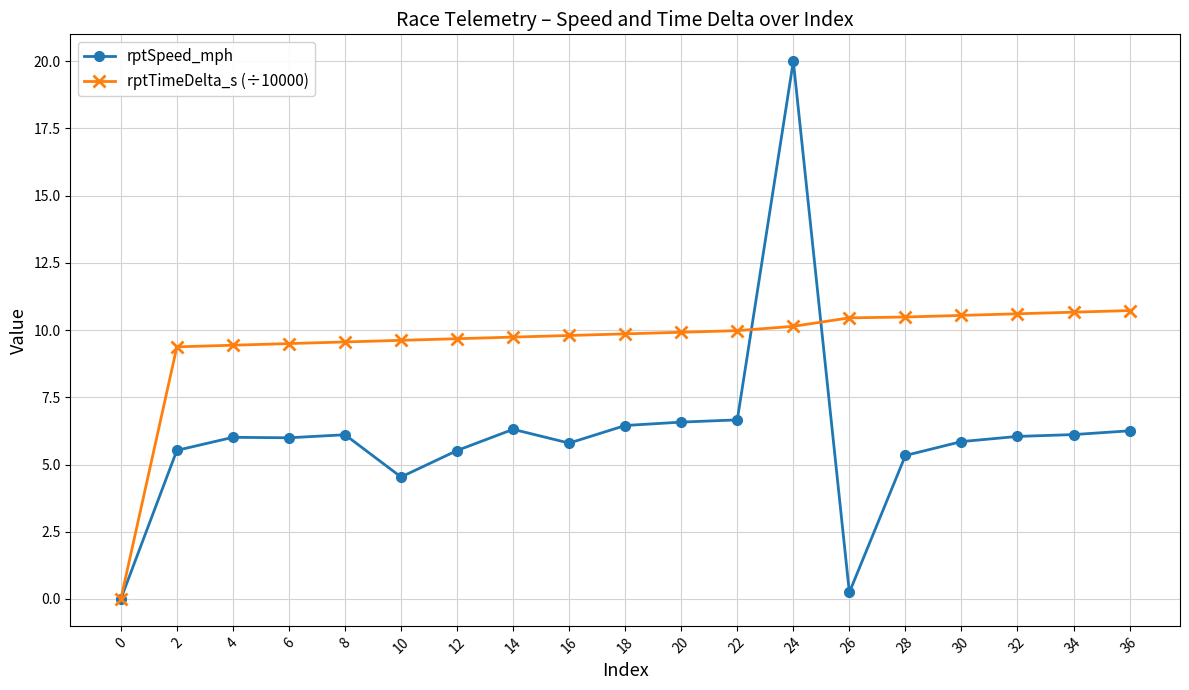

At which category is the sum across all series the highest?

24